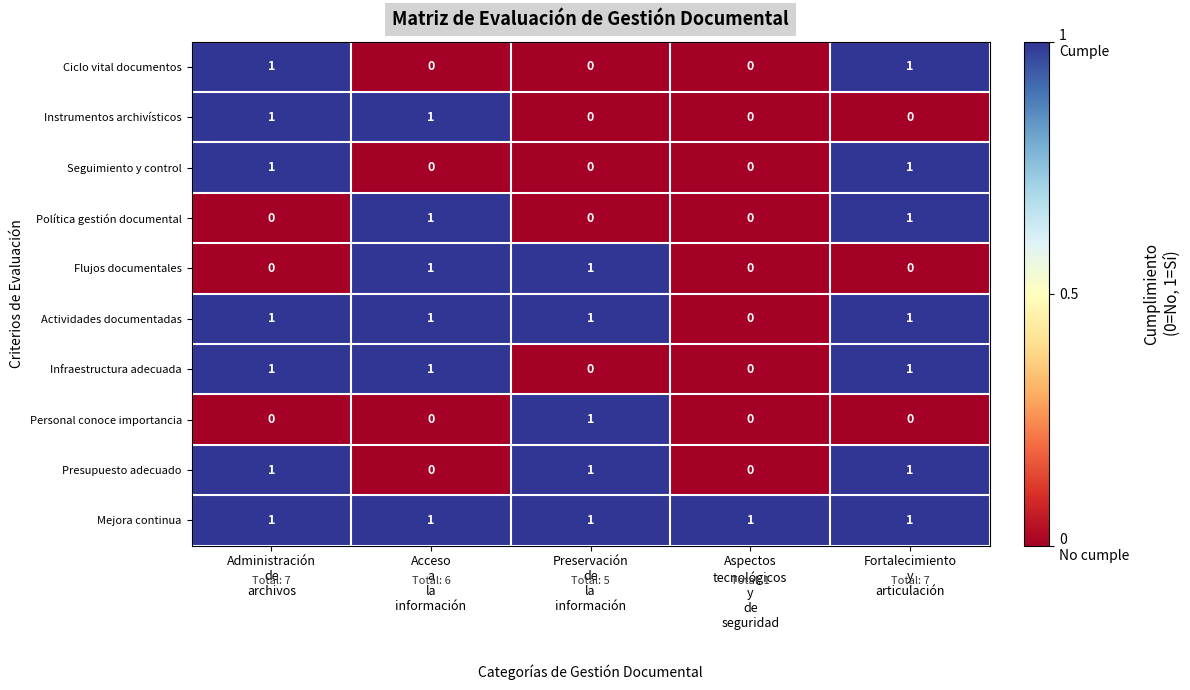

At how many categories does at least one series exceed 0?

5